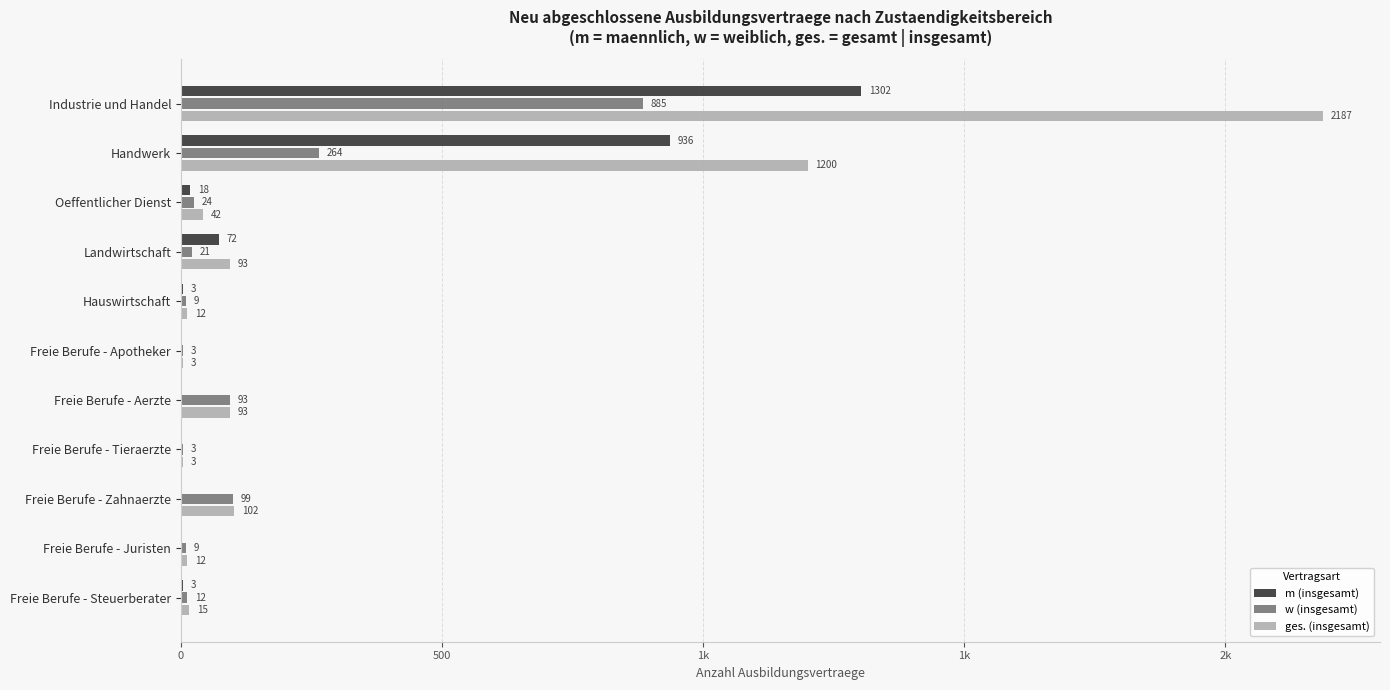

What are all the series names shown in the legend?

m (insgesamt), w (insgesamt), ges. (insgesamt)